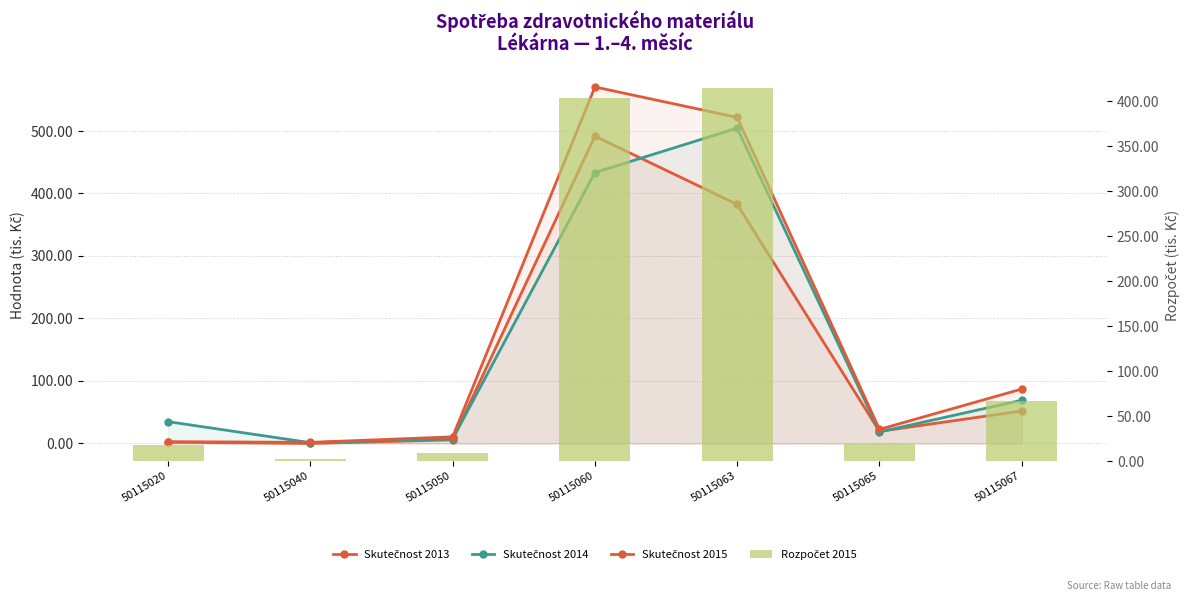

At how many categories does at least one series exceed 505?

2